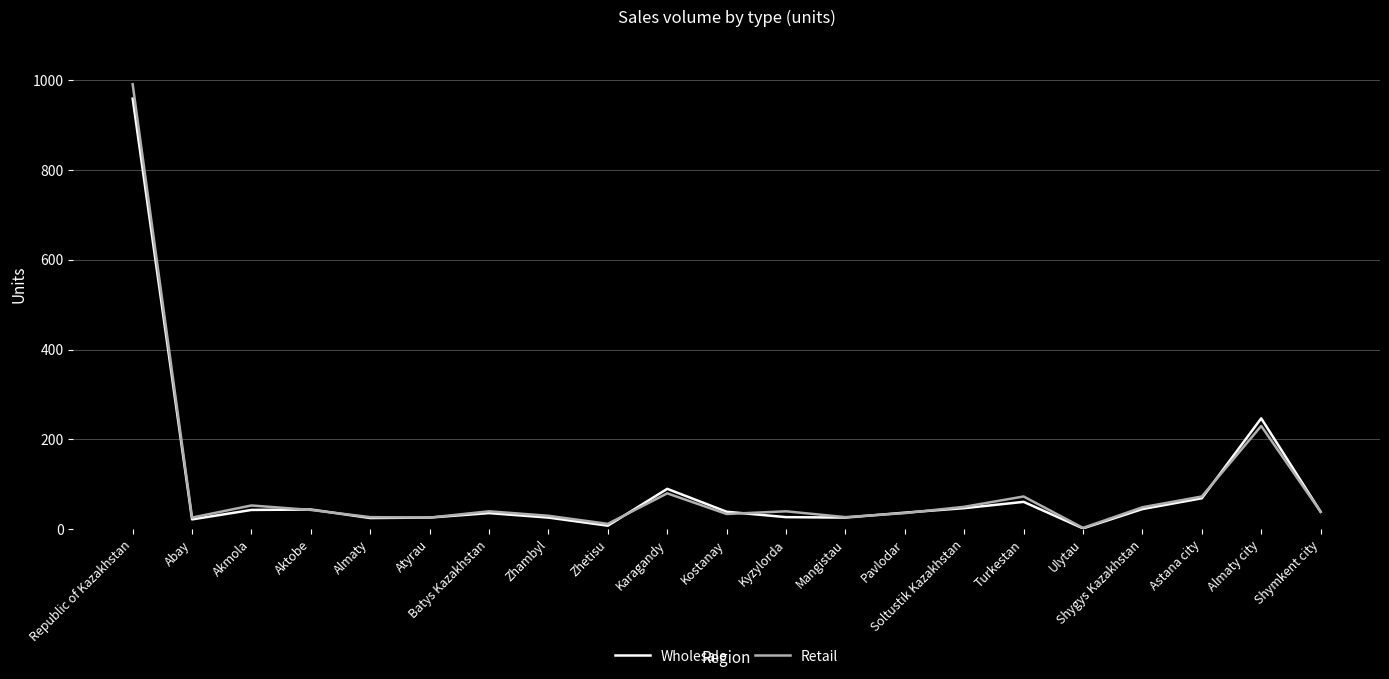

Which series has the widest spread of values?

Retail